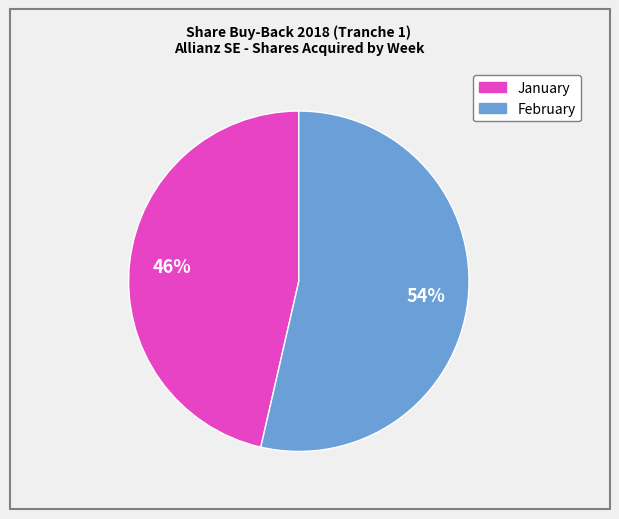

Do January and February together represent more than half of the pie?

Yes